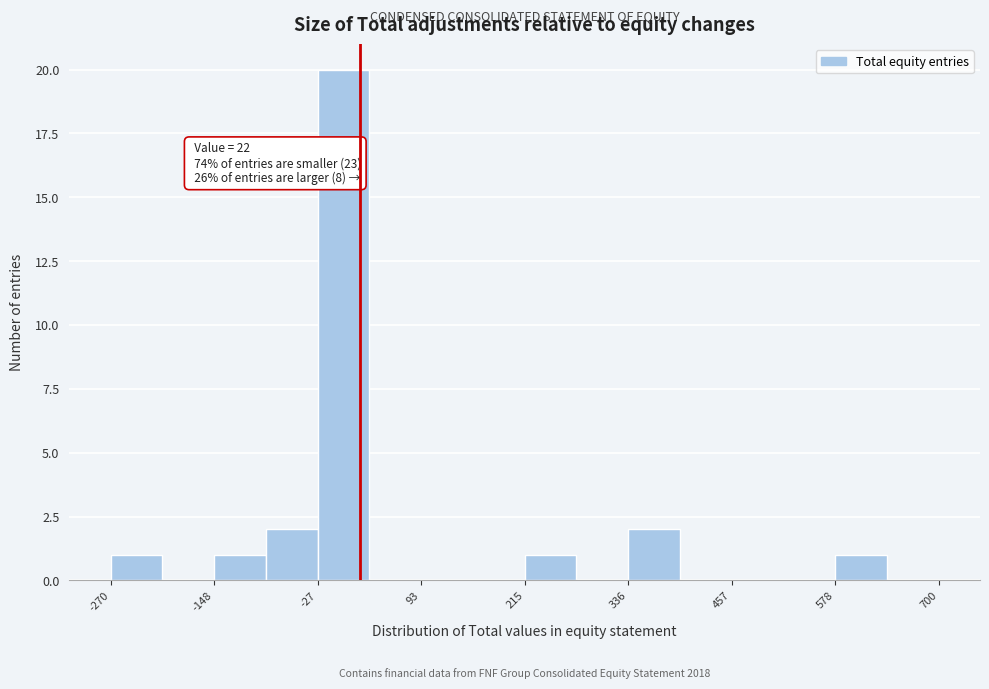

Around what value on the x-axis is the tallest bar? Give the approximate position of its centre, as read against the axis.

0